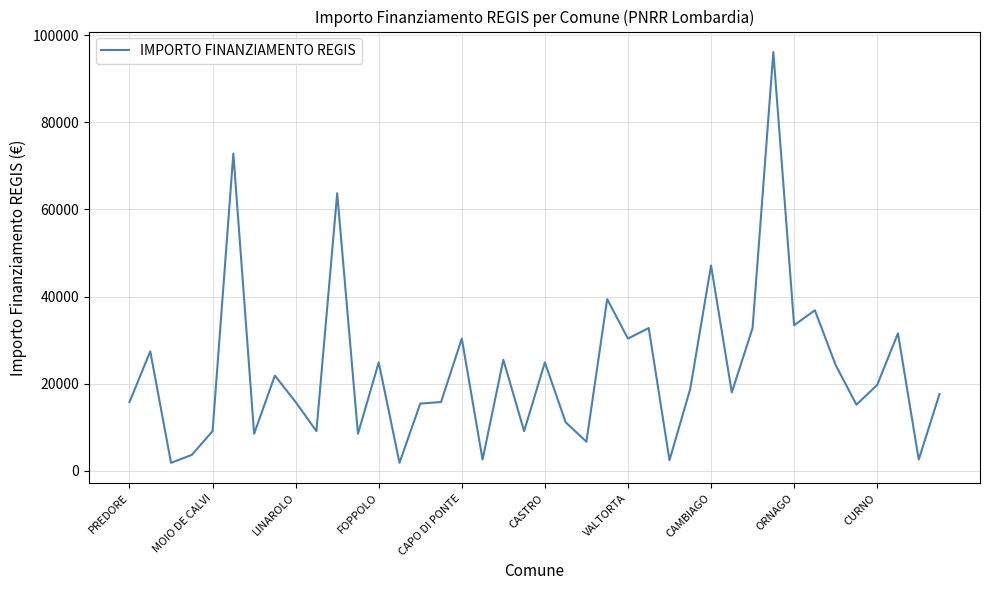

What is the sum of all values?

925253